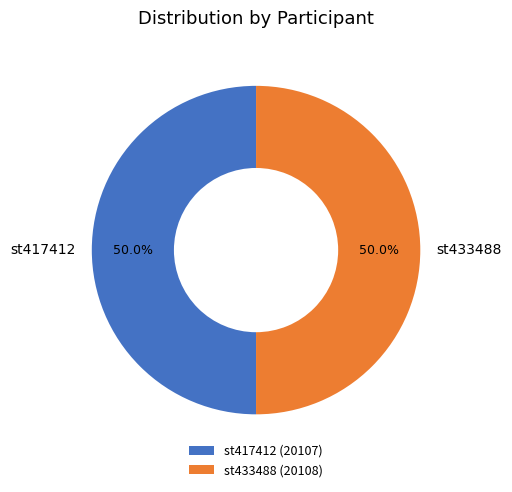

How many slices are in this pie chart?

2